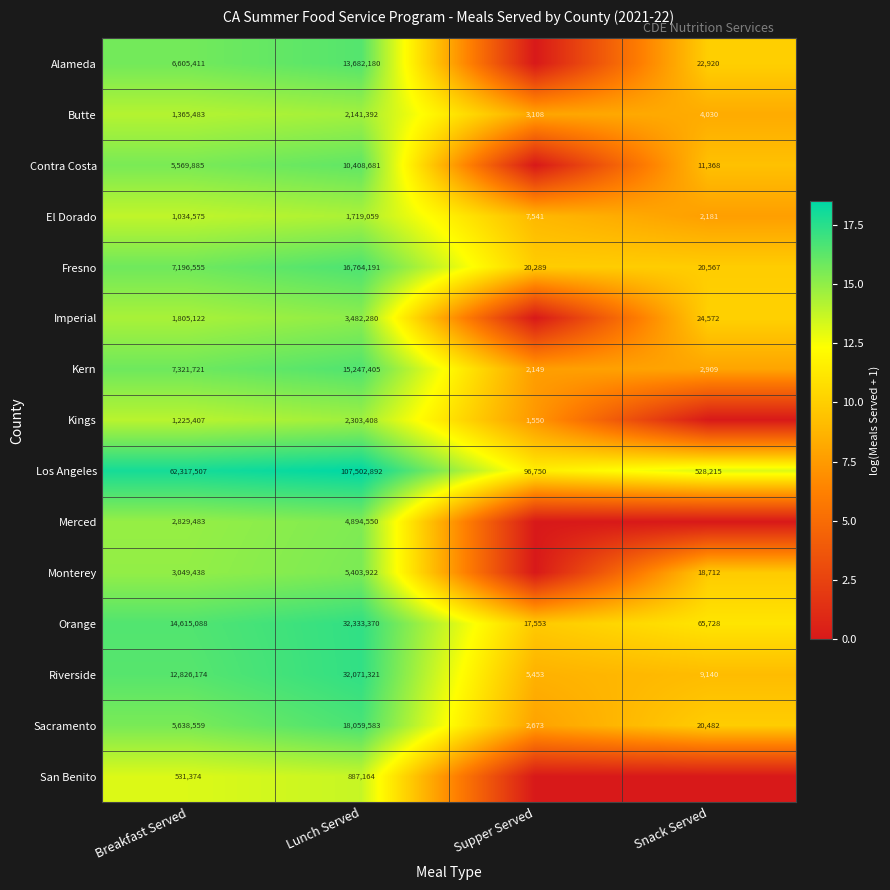

Where is El Dorado nearest to the value 860620?

Breakfast Served